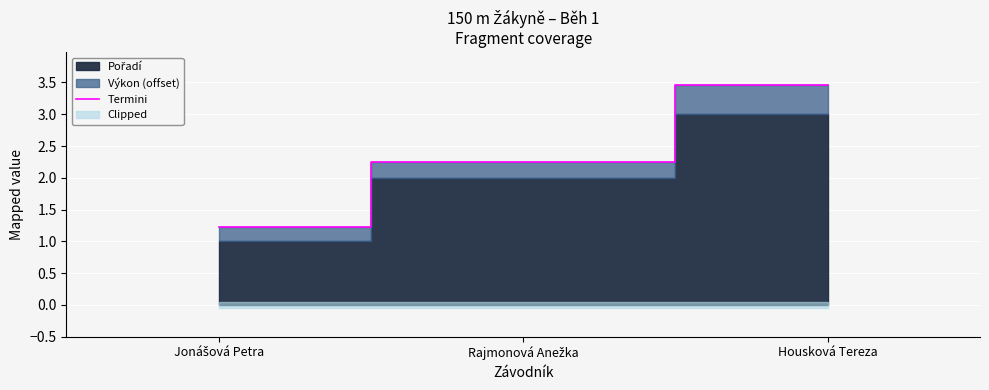

List the labels in order of value, smallest first.

Jonášová Petra, Rajmonová Anežka, Housková Tereza